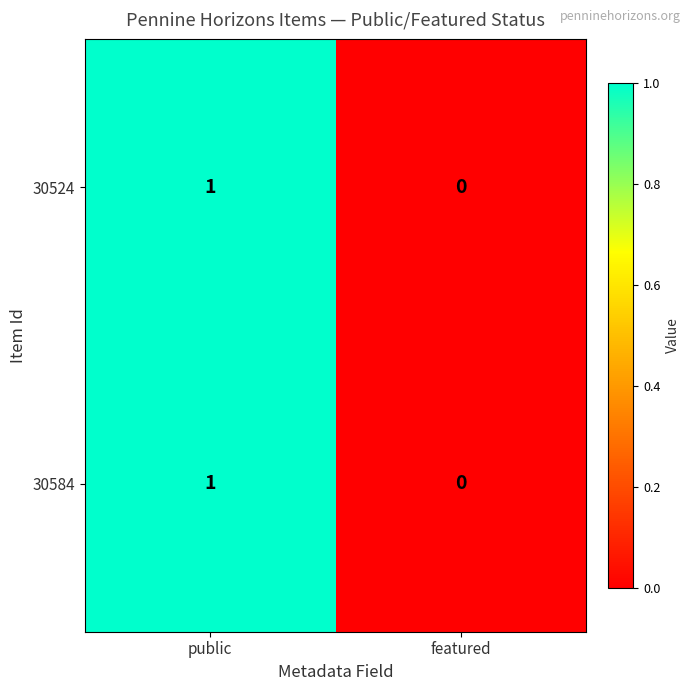

Is it true that 30584 equals 0 at featured?

True